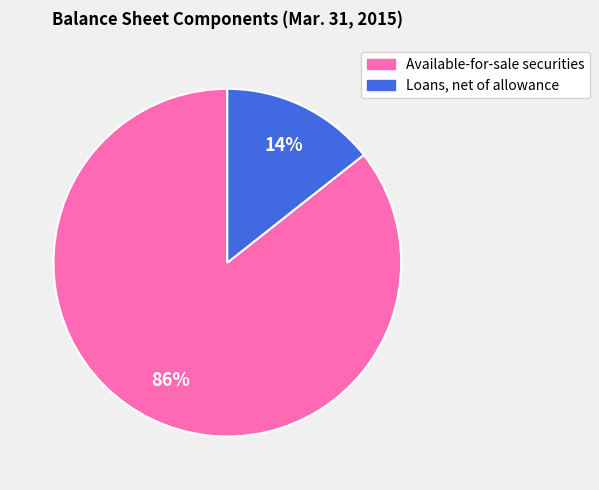

The Loans, net of allowance slice represents 14% of the pie. True or false?

True